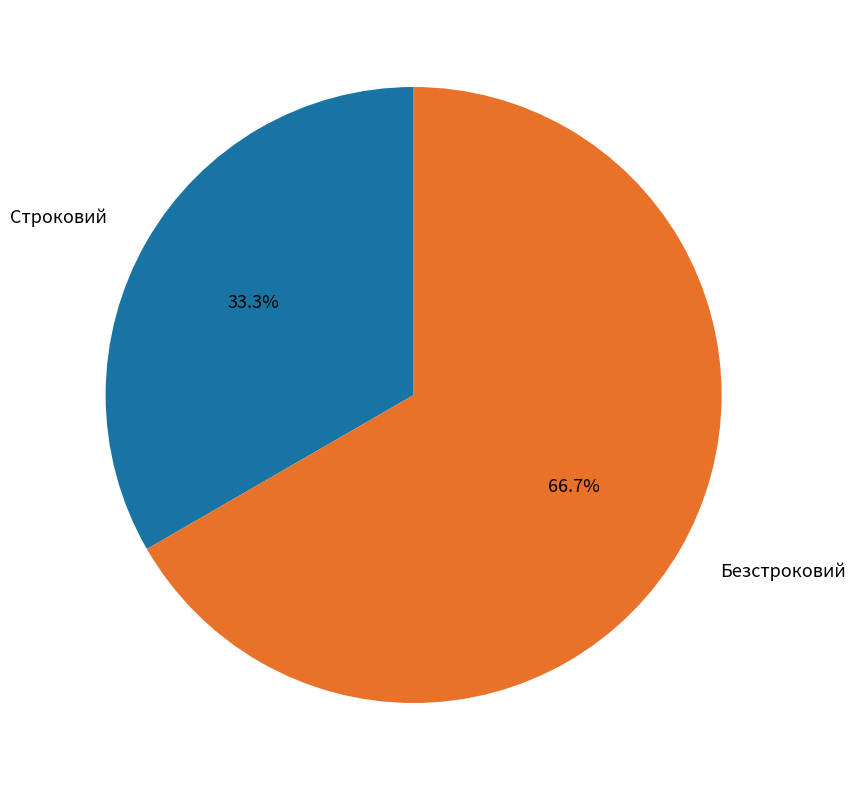

Is the sum of Строковий and Безстроковий greater than half?

Yes